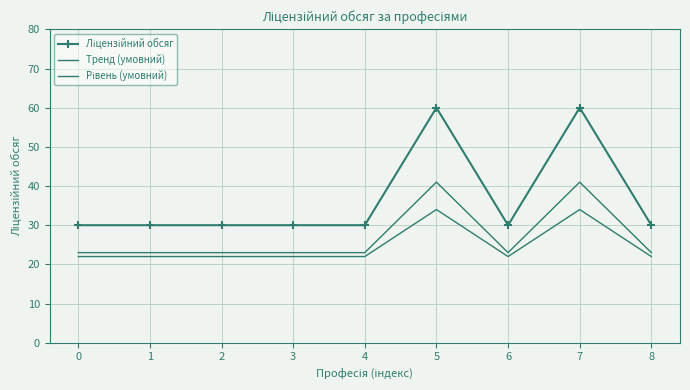

What is the difference between the maximum and second lowest values in the Рівень (умовний) series?

12